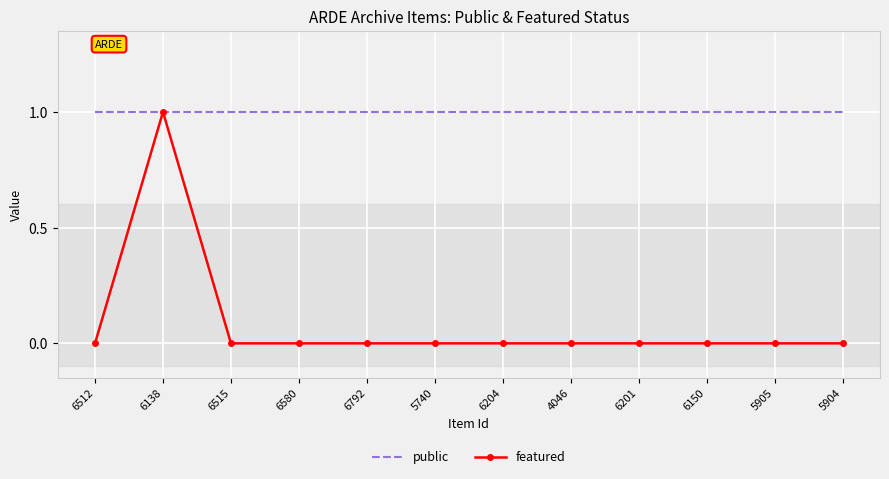

Which series has the largest total across all categories?

public